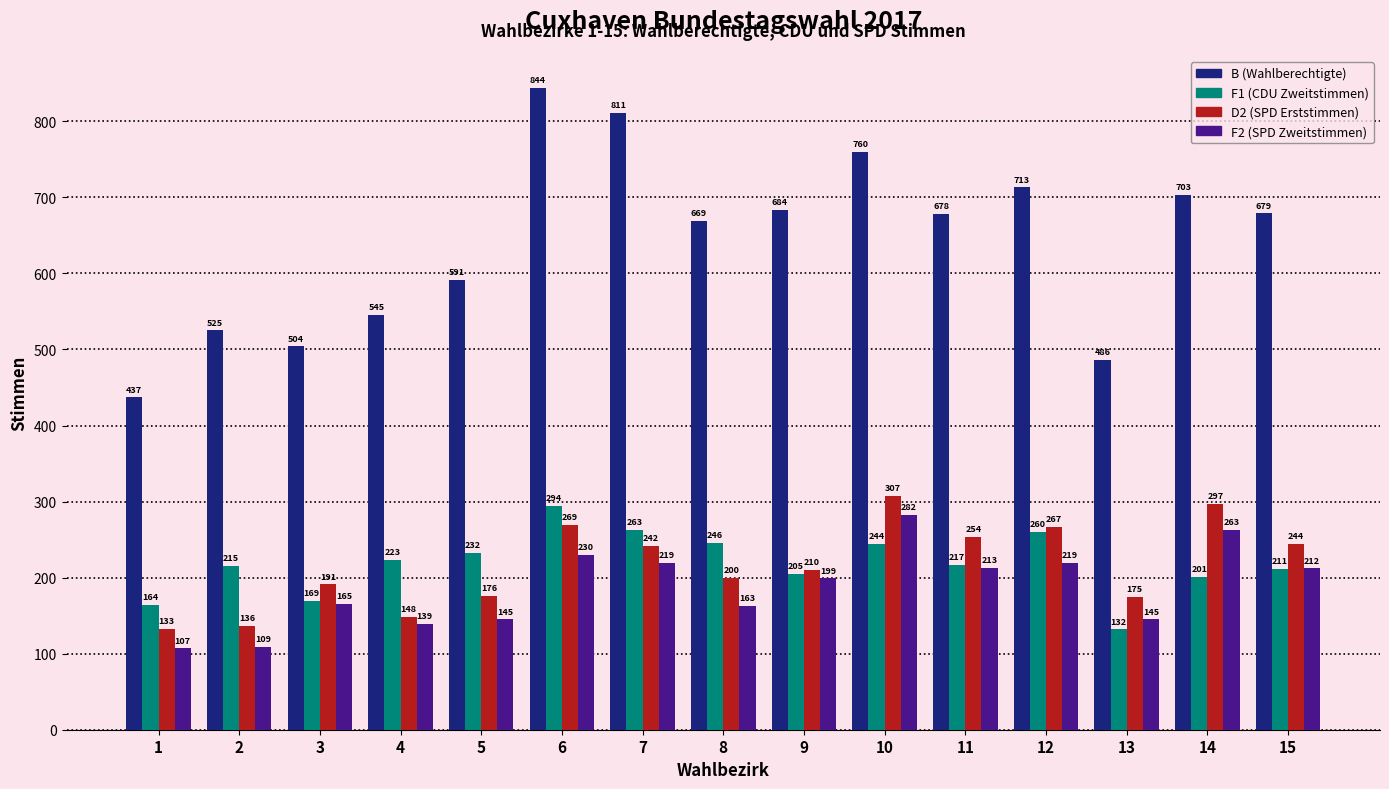

The value of F1 (CDU Zweitstimmen) at 3 is 169. True or false?

True